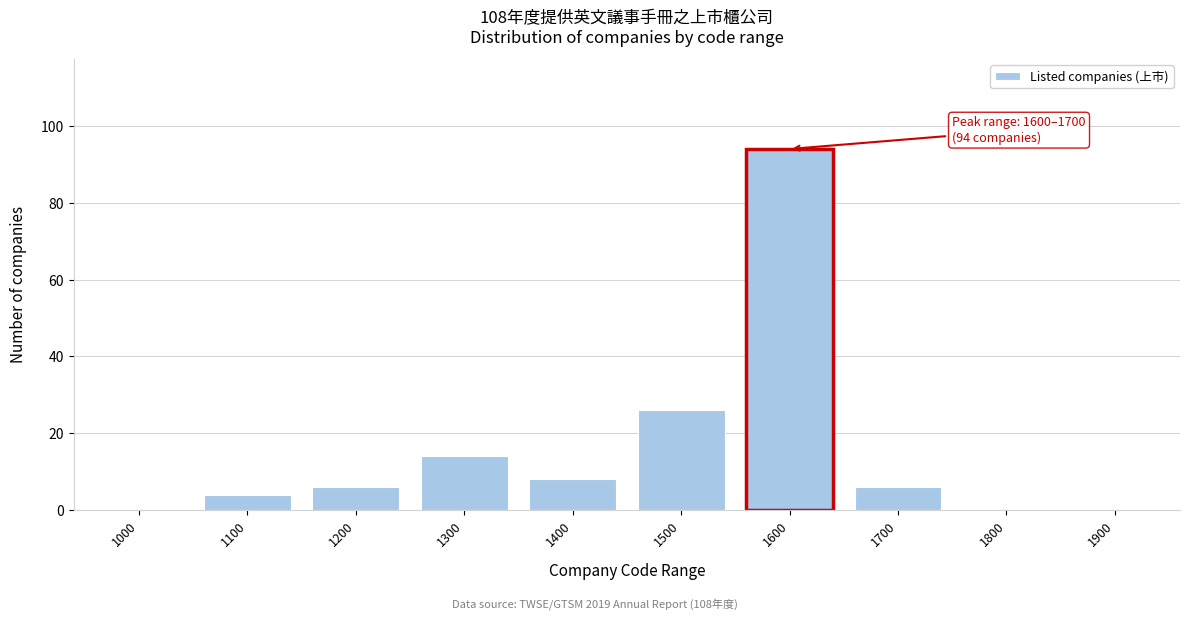

Reading left to right, extract all data points from this chart.

1000=0	1100=4	1200=6	1300=14	1400=8	1500=26	1600=94	1700=6	1800=0	1900=0